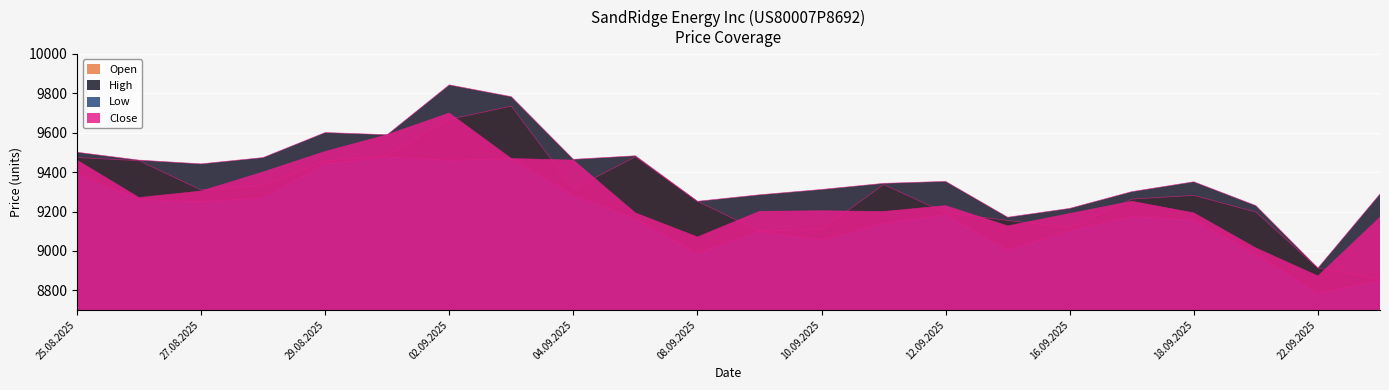

True or false: Close and High intersect in this chart.

False